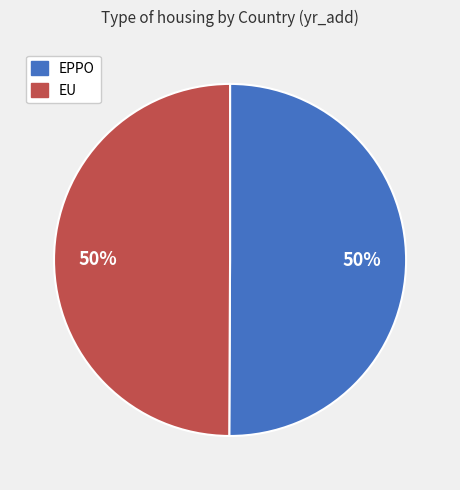

Do EU and EPPO together represent more than half of the pie?

Yes